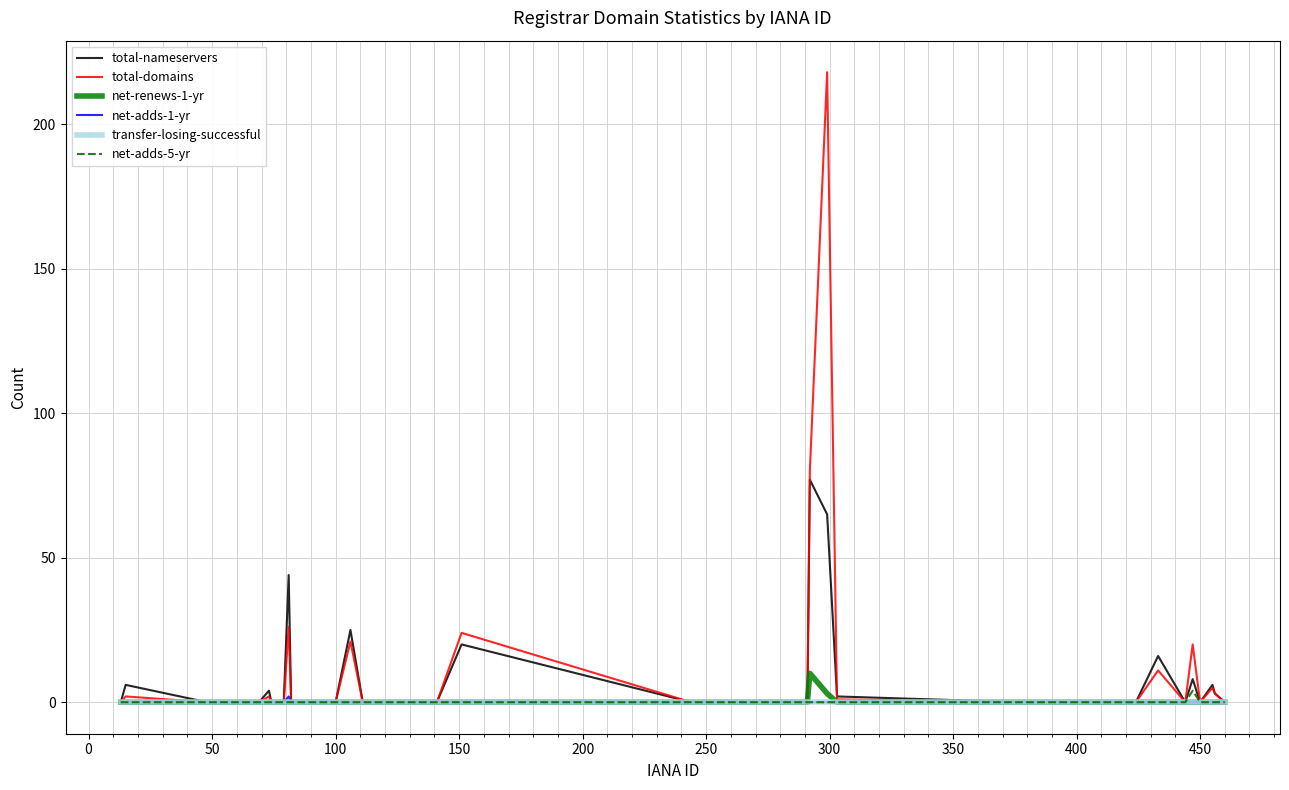

What is the maximum value shown in the chart?

218